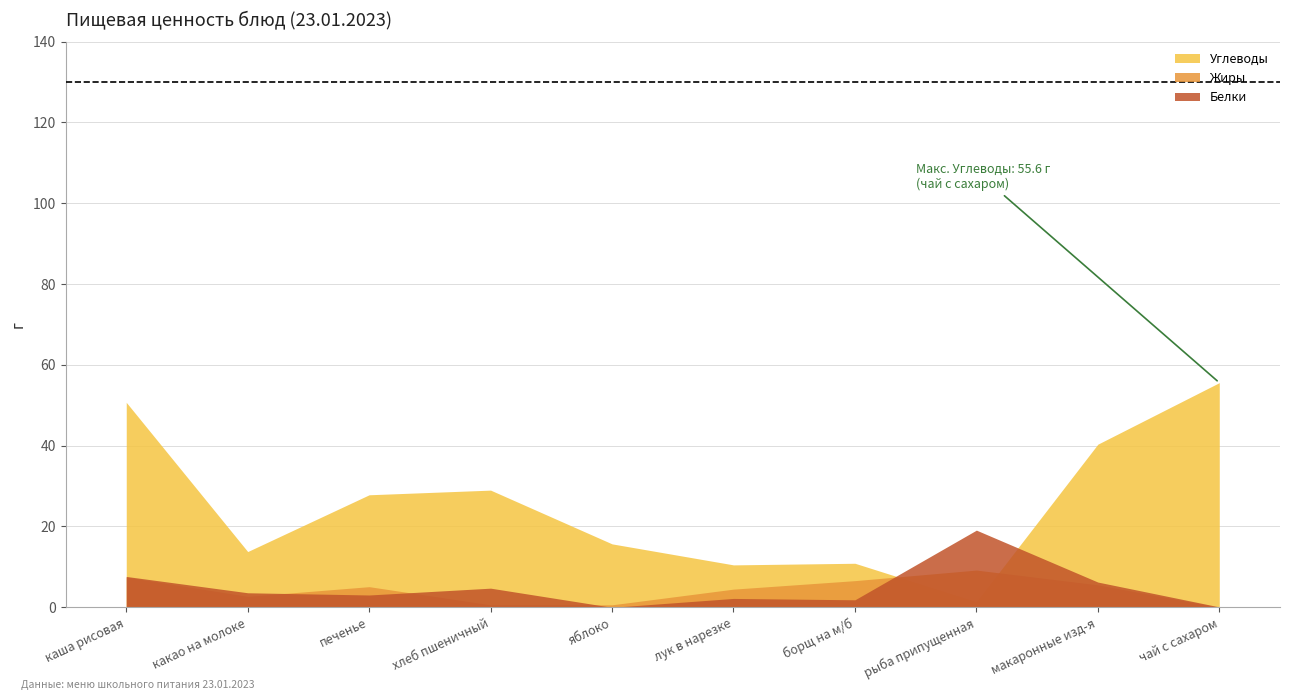

Which series ends up on top after the final intersection of Белки and Углеводы?

Углеводы